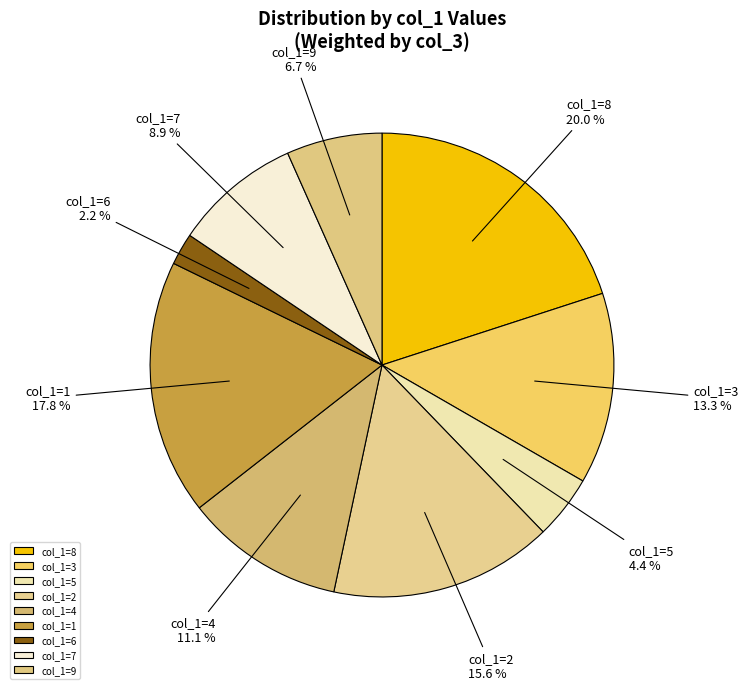

How many slices are in this pie chart?

9